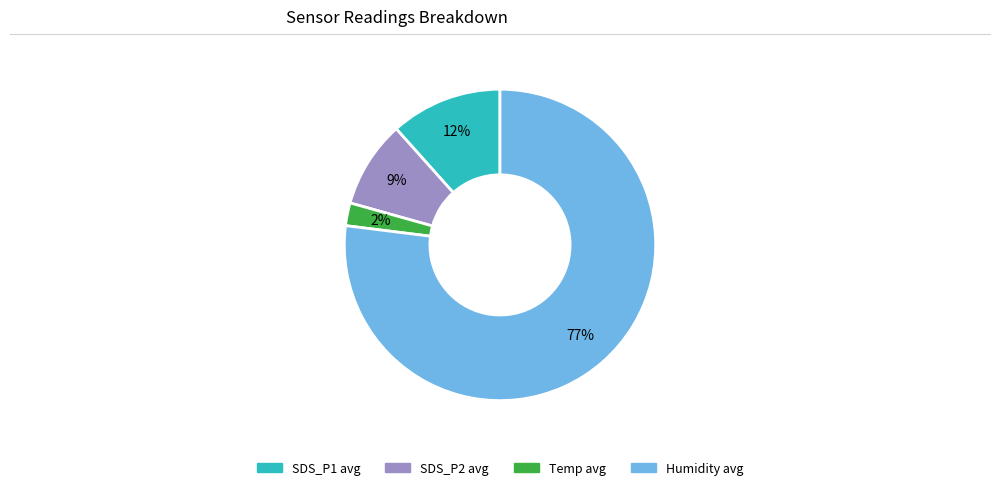

Does any single category account for the majority?

Yes